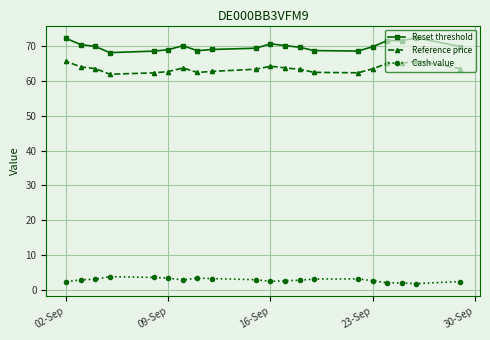

The value of Reference price at 23-Sep is 15.3. True or false?

False